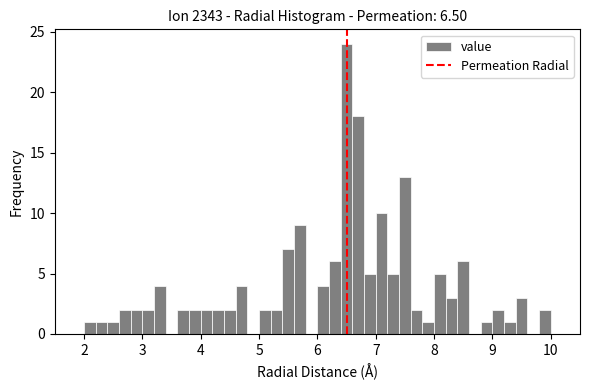

Read against the x-axis, roughly where is the centre of the tallest bar?

6.5